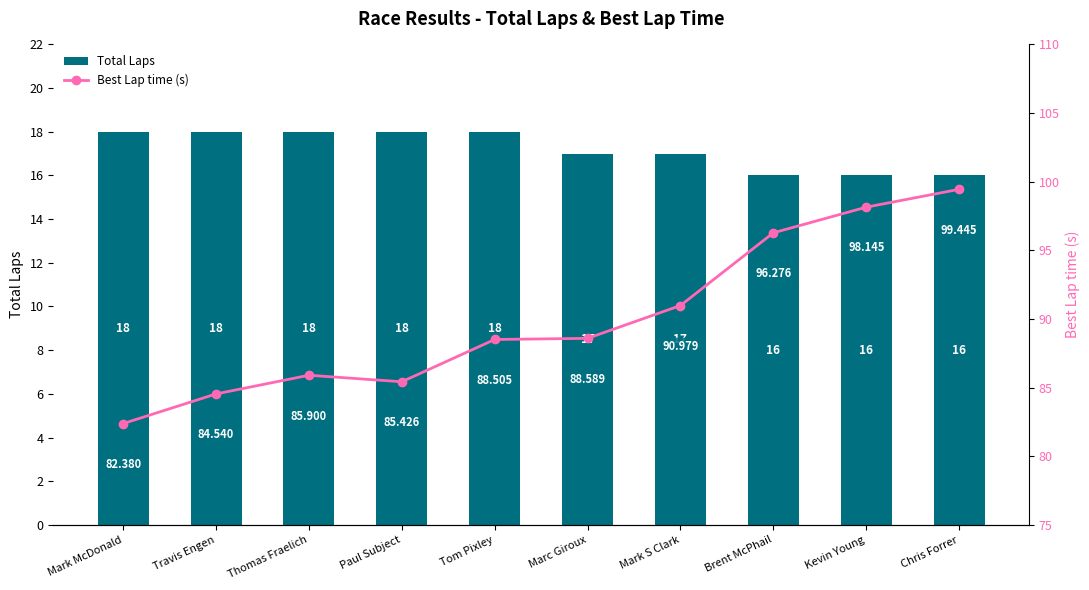

Rank the categories by Best Lap time (s) value from highest to lowest.

Chris Forrer, Kevin Young, Brent McPhail, Mark S Clark, Marc Giroux, Tom Pixley, Thomas Fraelich, Paul Subject, Travis Engen, Mark McDonald